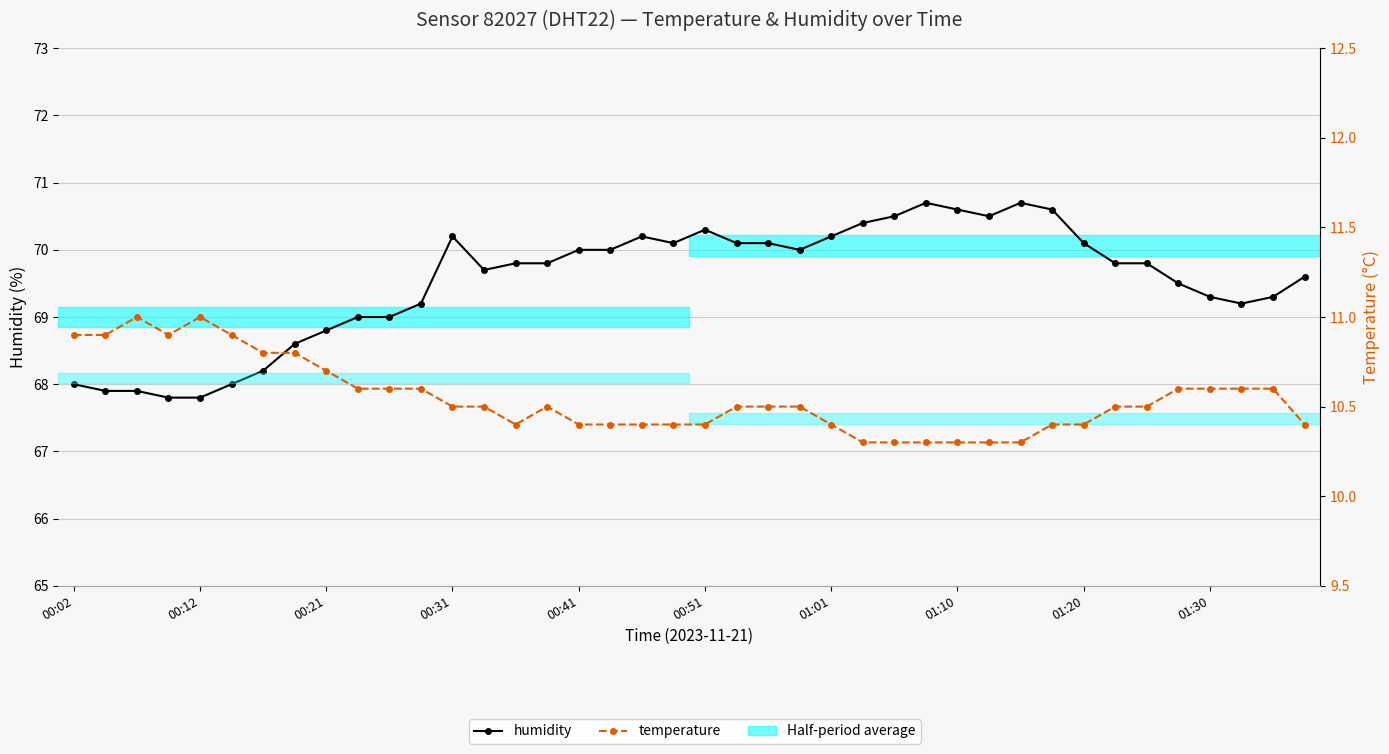

How many data points in humidity are above 69?

29